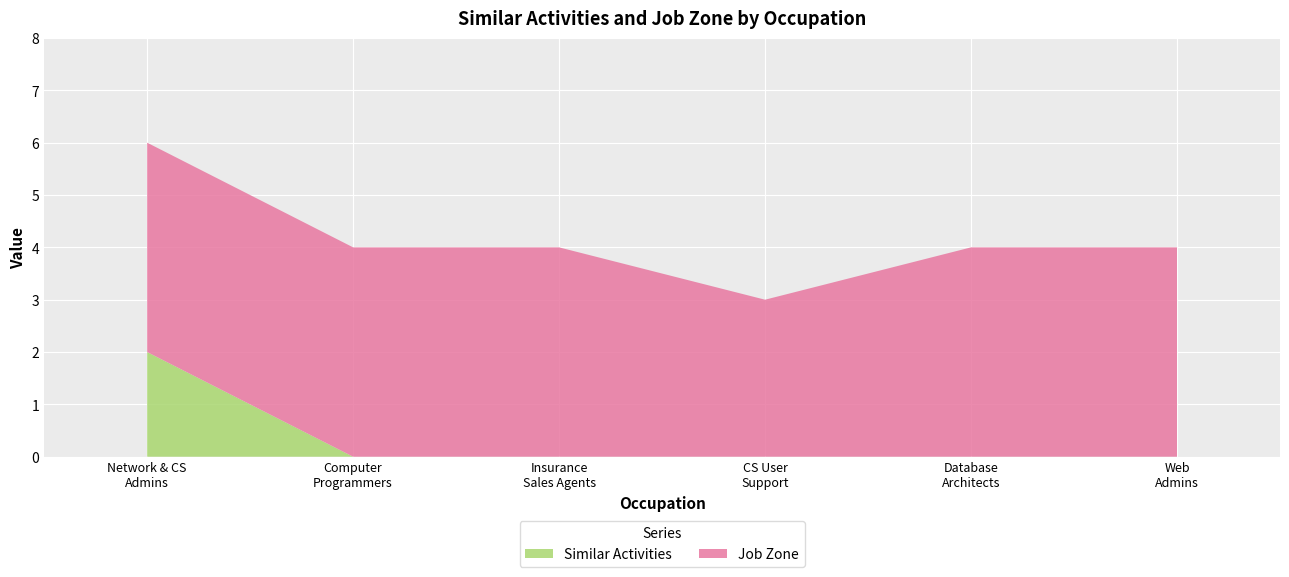

Reading right to left, extract all data points from this chart.

Similar Activities: 0	0	0	0	0	2
Job Zone: 4	4	3	4	4	4